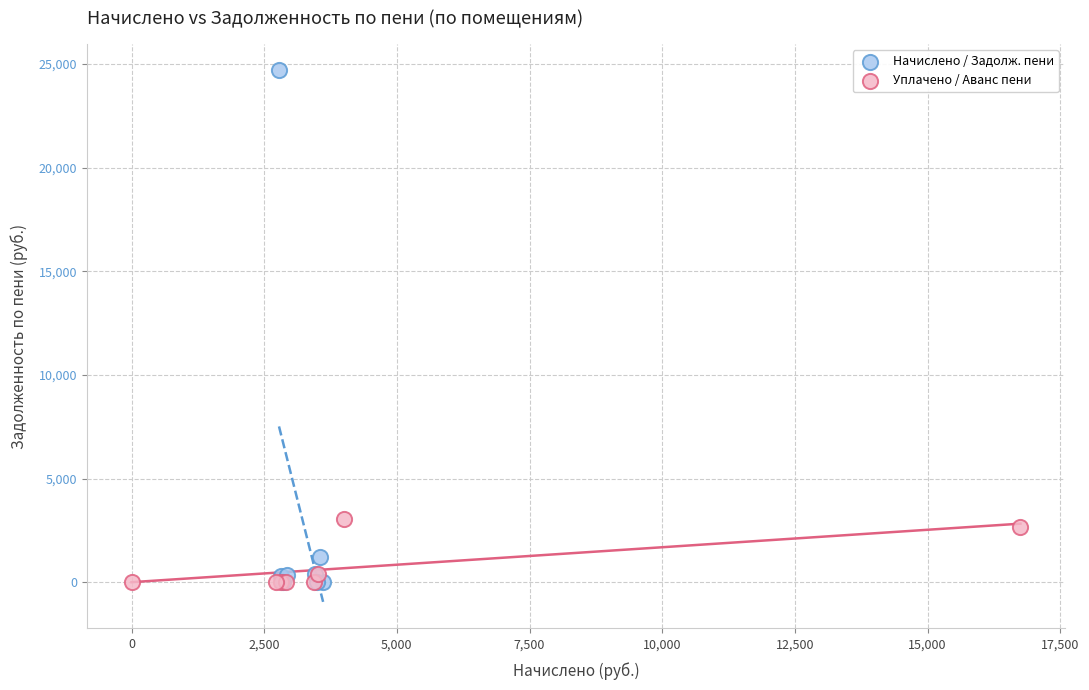

Which series has the largest Y range (max minus min)?

Начислено / Задолж. пени